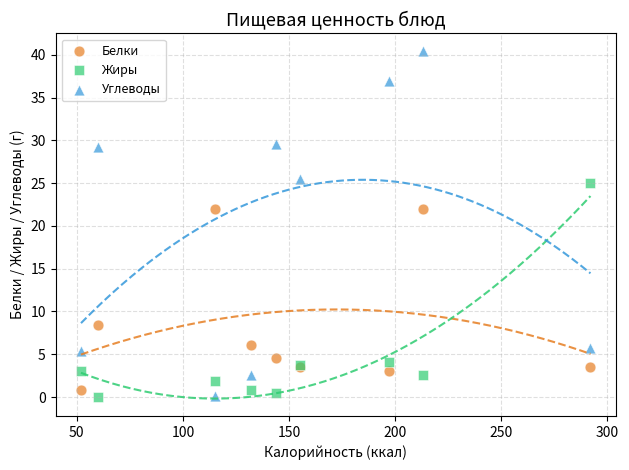

What are all the series names shown in the legend?

Белки, Жиры, Углеводы